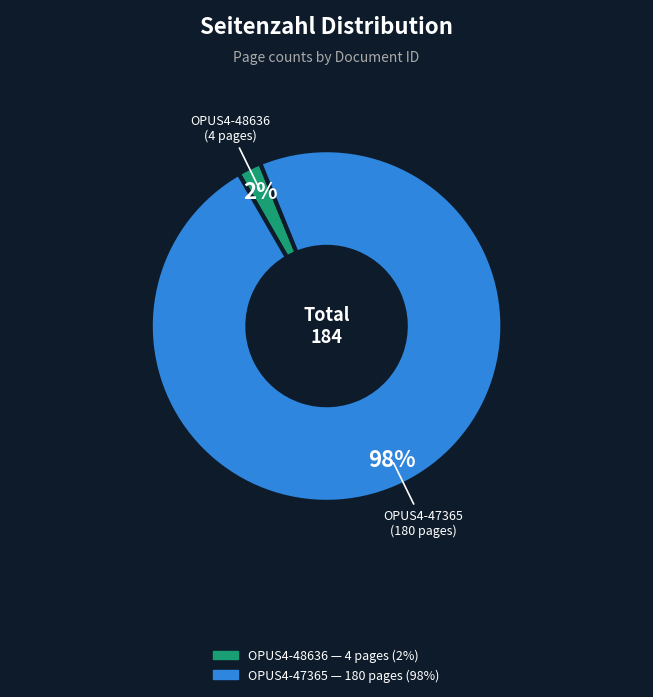

To the nearest percent, what percentage of the pie is OPUS4-48636?

2%